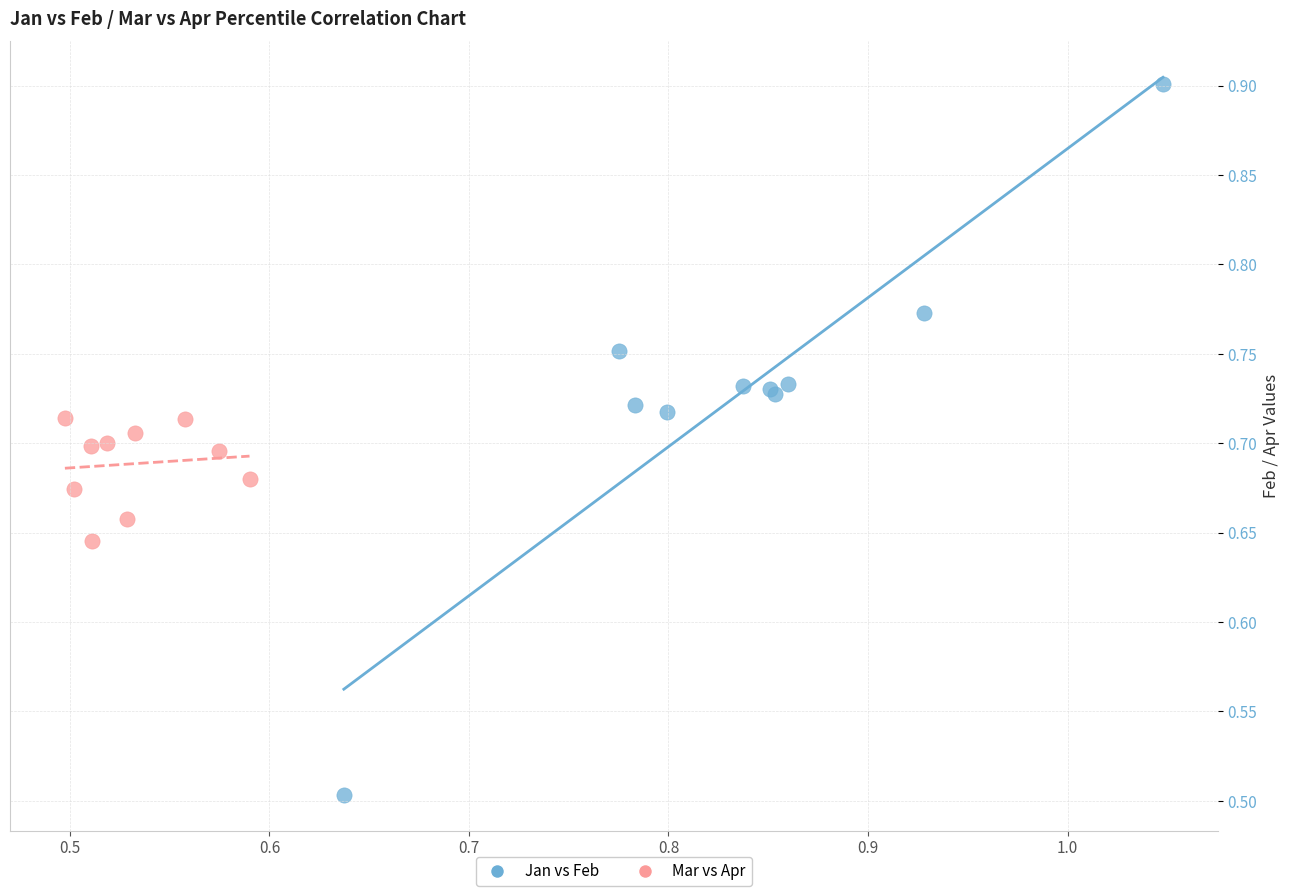

Which series contains the lowest Y value?

Jan vs Feb